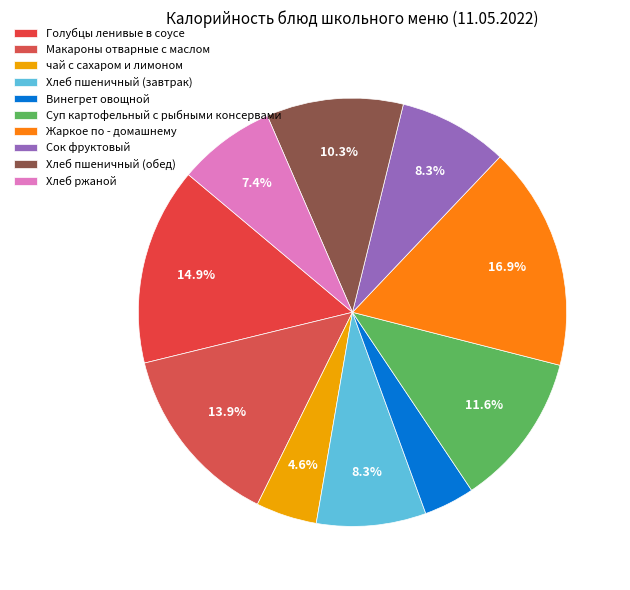

To the nearest percent, what portion does Хлеб ржаной represent?

7%